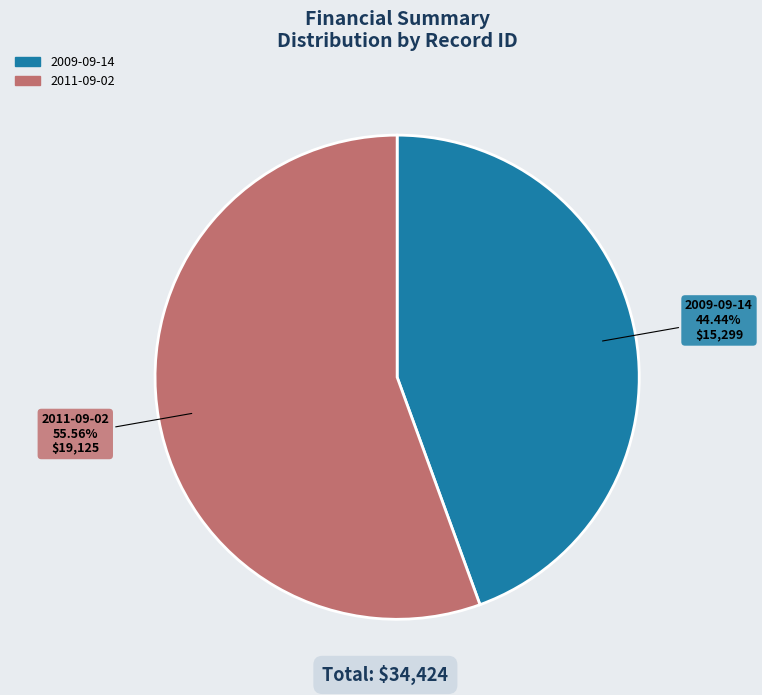

What is the majority slice?

2011-09-02